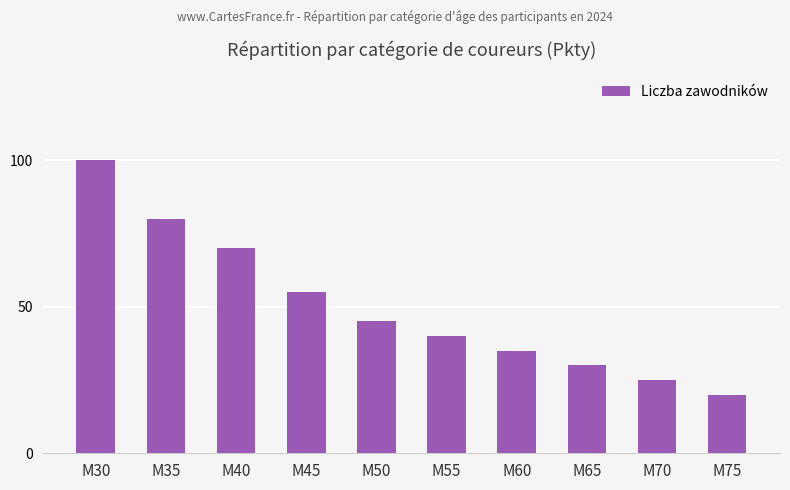

List the labels in order of value, largest first.

M30, M35, M40, M45, M50, M55, M60, M65, M70, M75